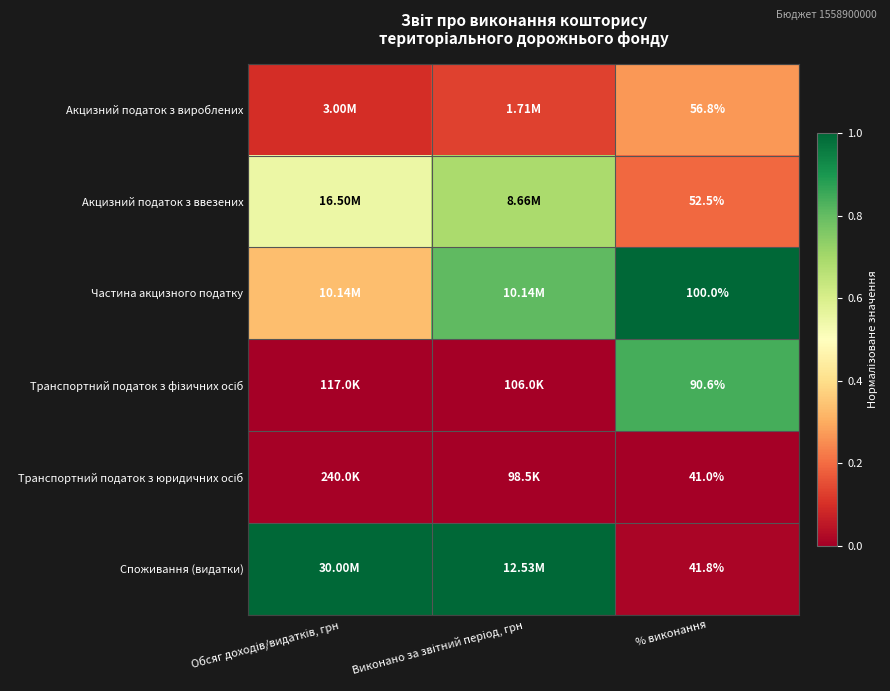

True or false: Акцизний податок з вироблених has a value of 0.4 at % виконання.

False